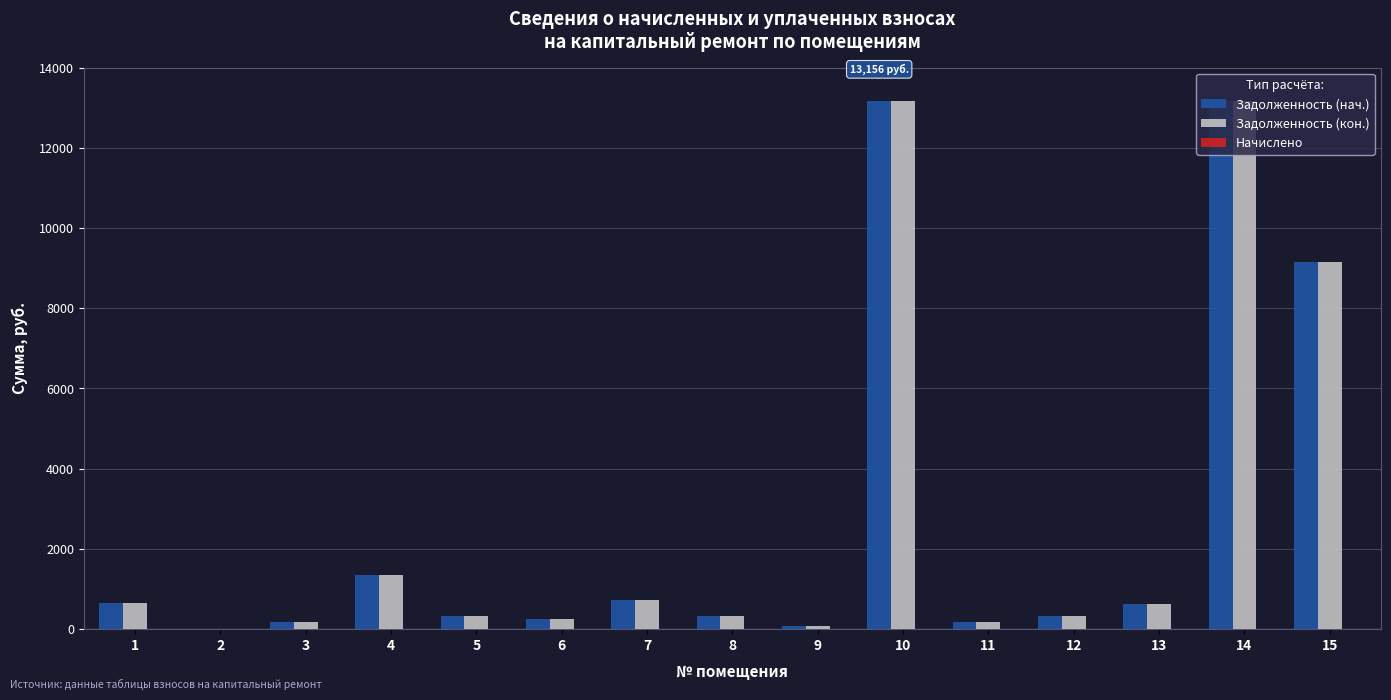

What is the total value across all series at 4?

2683.3